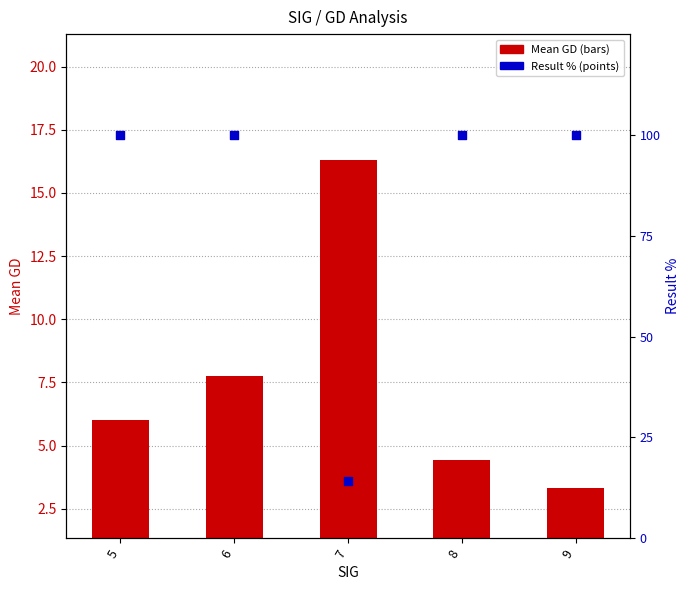

At which category is the sum across all series the highest?

6